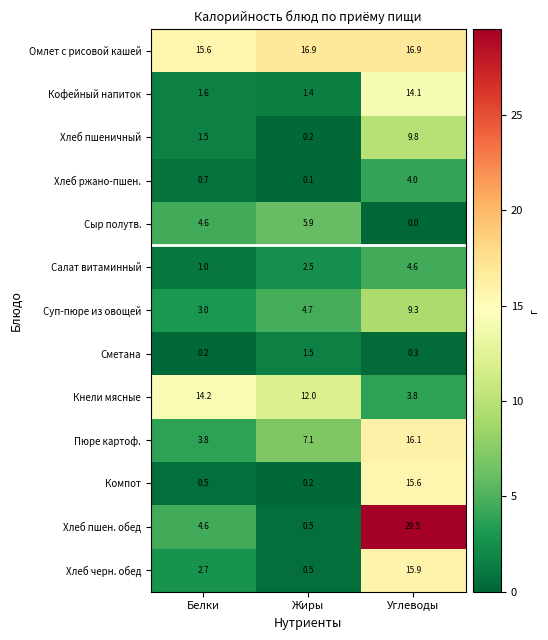

Which label corresponds to the smallest value in the chart?

Углеводы